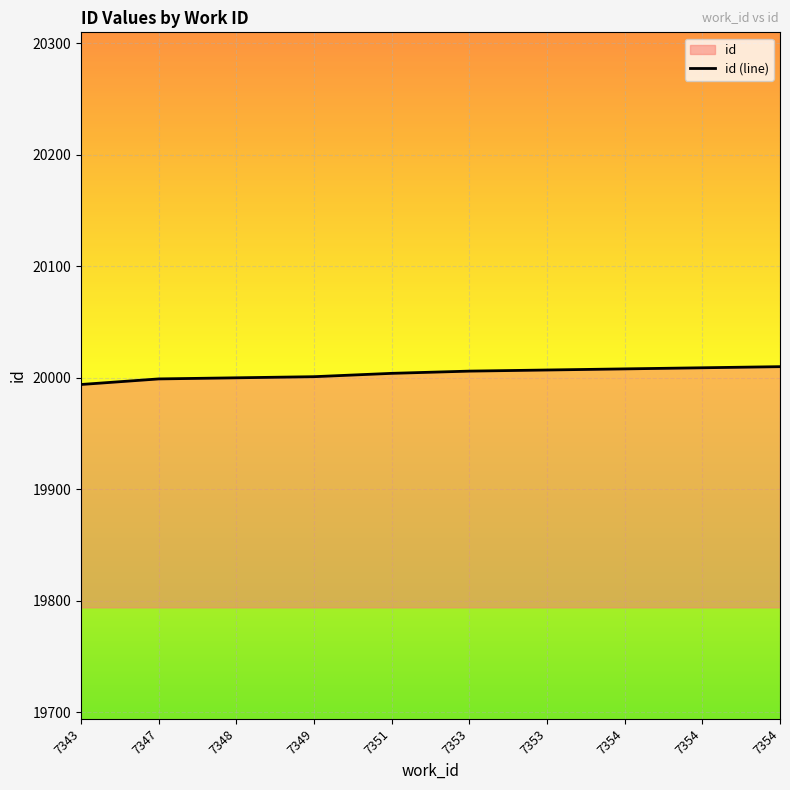

At which label is the value closest to 20002?

7349